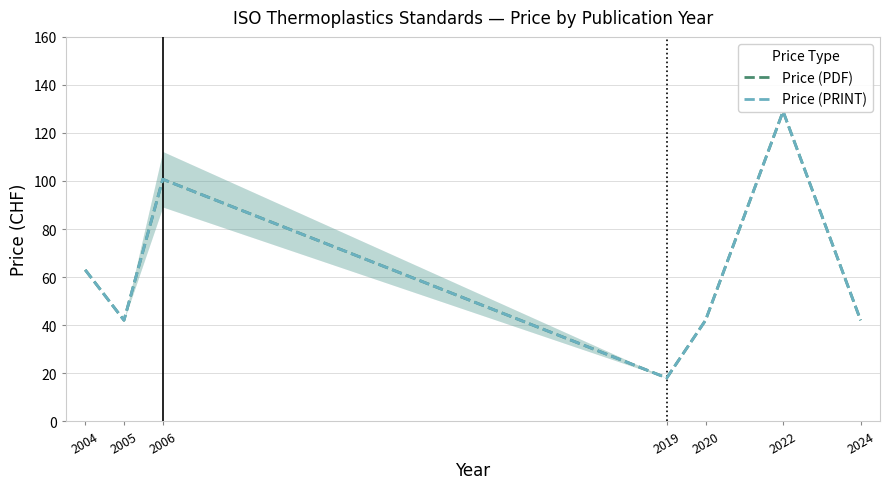

What is the difference between the Price (PRINT) values at 2024 and 2022?

87.0